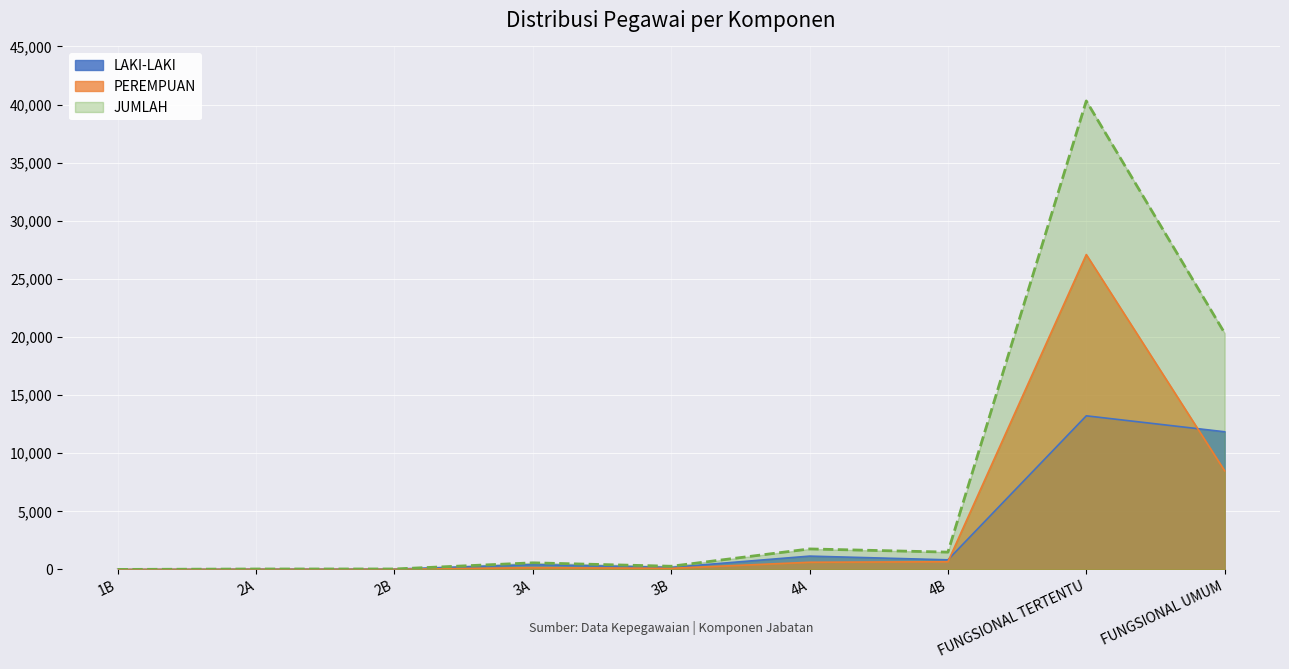

What is the difference between the maximum and minimum values in the JUMLAH series?

40311